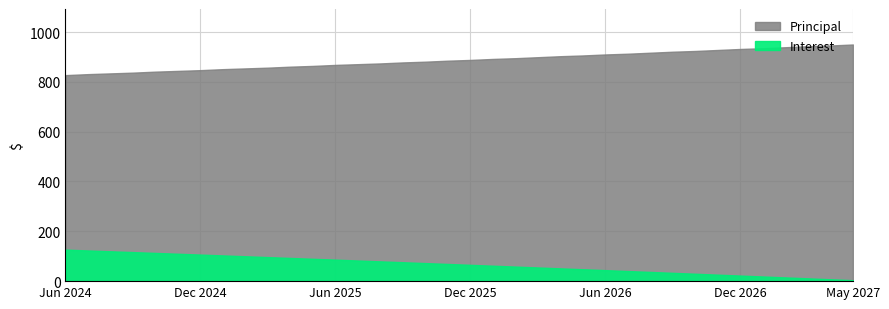

What is the value of the Principal point at the 33rd from the left?

939.0